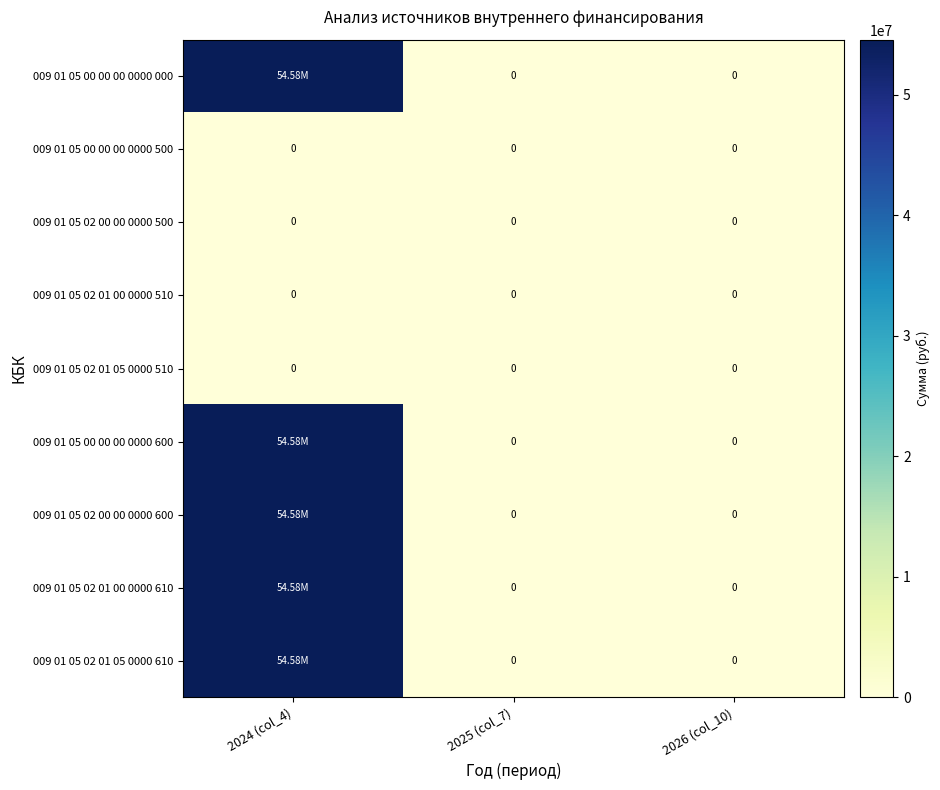

Rank the series at 2026 (col_10) from lowest to highest value.

009 01 05 00 00 00 0000 000, 009 01 05 00 00 00 0000 500, 009 01 05 02 00 00 0000 500, 009 01 05 02 01 00 0000 510, 009 01 05 02 01 05 0000 510, 009 01 05 00 00 00 0000 600, 009 01 05 02 00 00 0000 600, 009 01 05 02 01 00 0000 610, 009 01 05 02 01 05 0000 610